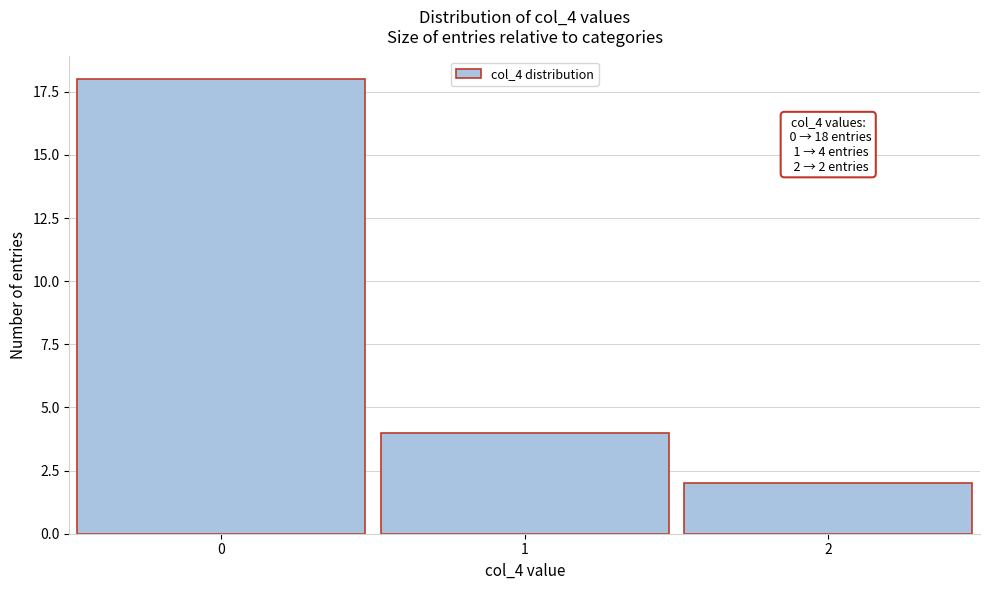

Reading left to right, extract all data points from this chart.

18	4	2